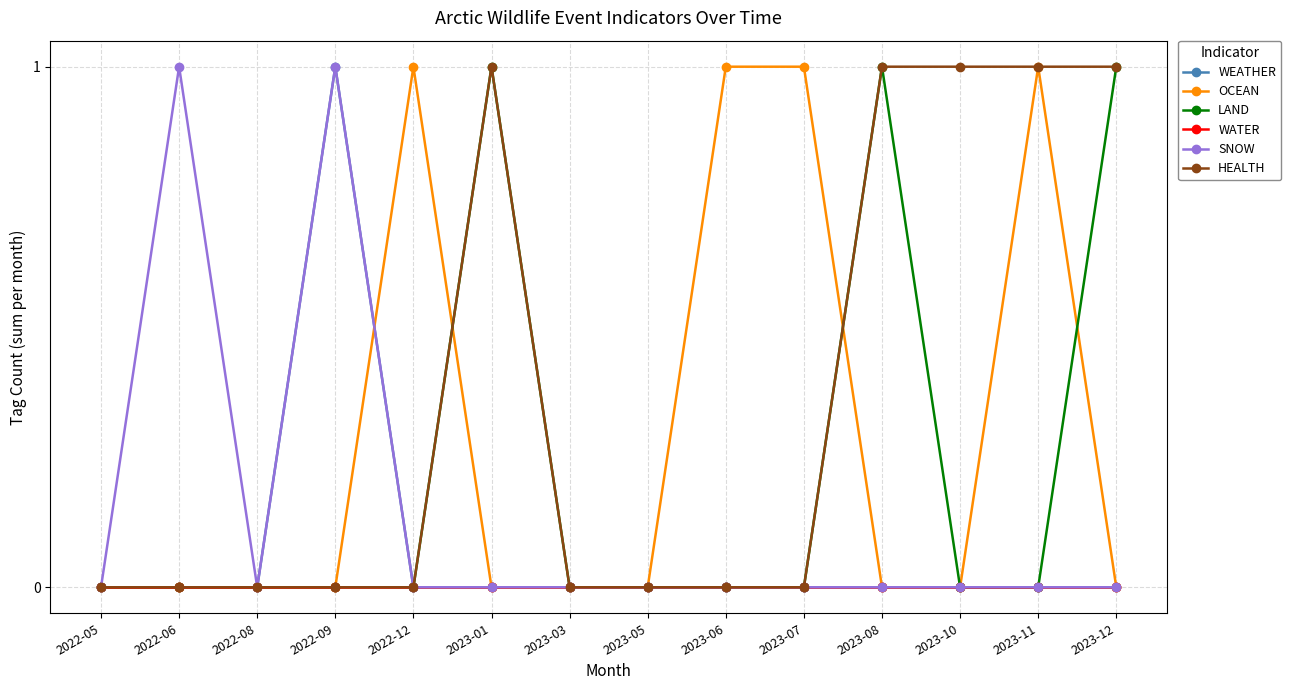

Reading left to right, list all the values displayed in this chart.

WEATHER: 0	0	0	1	0	0	0	0	0	0	0	0	0	0
OCEAN: 0	0	0	0	1	0	0	0	1	1	0	0	1	0
LAND: 0	0	0	0	0	1	0	0	0	0	1	0	0	1
WATER: 0	0	0	0	0	0	0	0	0	0	0	0	0	0
SNOW: 0	1	0	1	0	0	0	0	0	0	0	0	0	0
HEALTH: 0	0	0	0	0	1	0	0	0	0	1	1	1	1